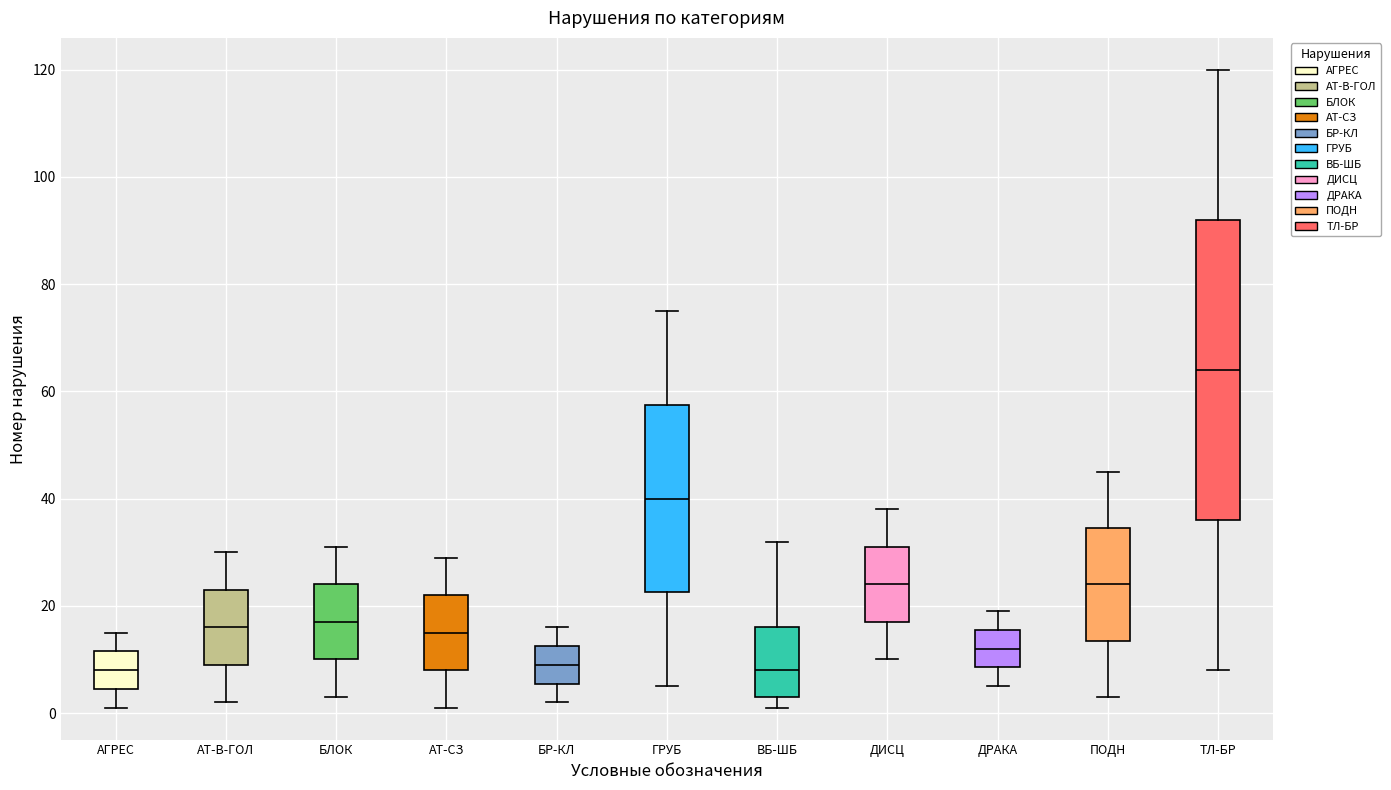

Where is the upper edge of the box for АГРЕС on the y-axis? The values are not printed on the chart, so give them approximately, as read against the axis.

12